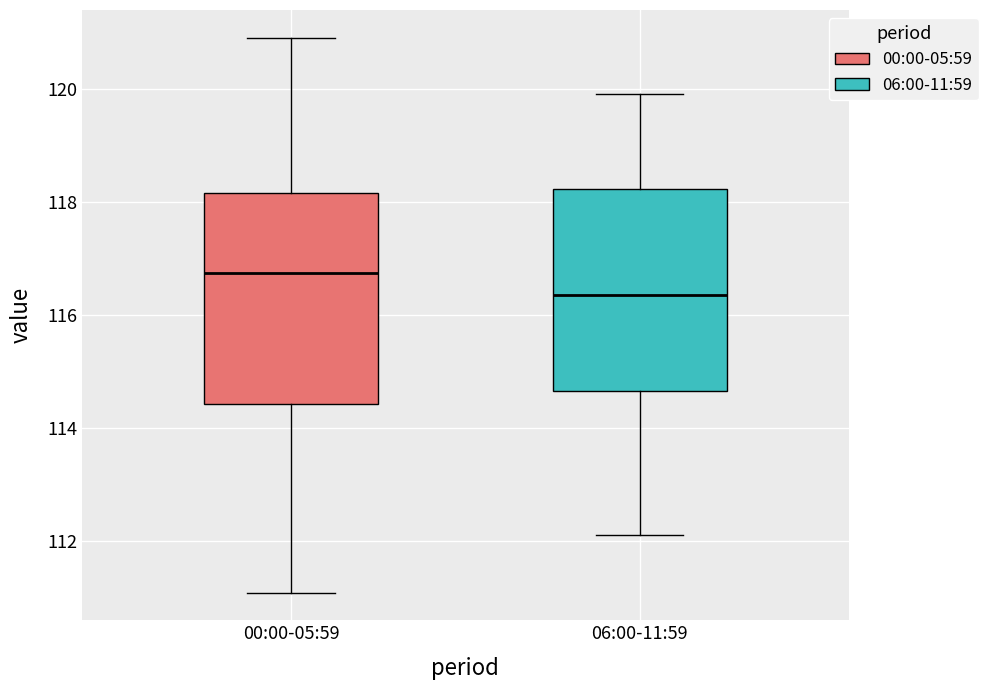

Reading left to right, transcribe this box plot: for each box, give where its median line is, the range the box spans, and where its two whiskers end, as read against the y-axis. The values are not printed on the chart, so give them approximately, as read against the axis.

00:00-05:59: median 116.8, box 114.4 to 118.2, whiskers 111.0 to 121.0
06:00-11:59: median 116.4, box 114.6 to 118.2, whiskers 112.2 to 120.0